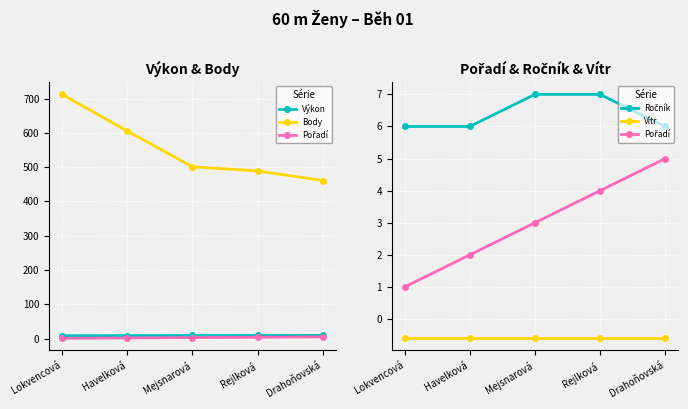

Is this an area chart (filled region under the line)?

No